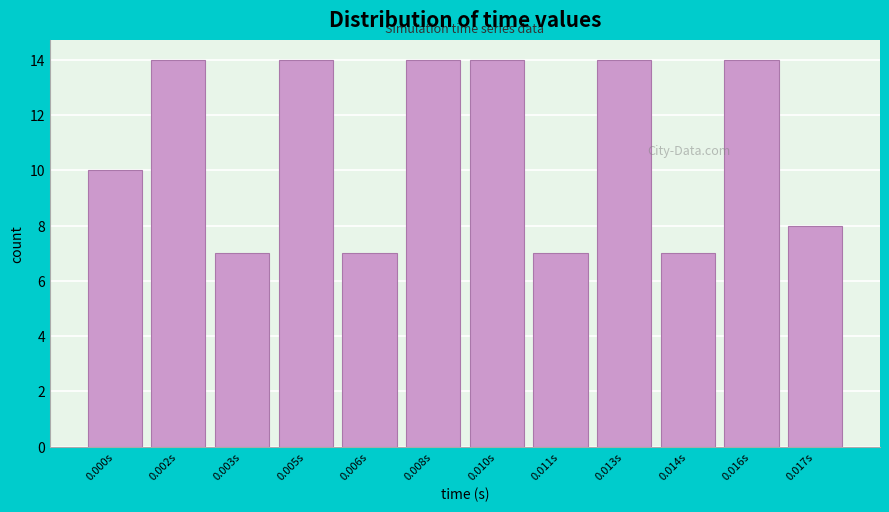

Reading left to right, extract all data points from this chart.

10	14	7	14	7	14	14	7	14	7	14	8